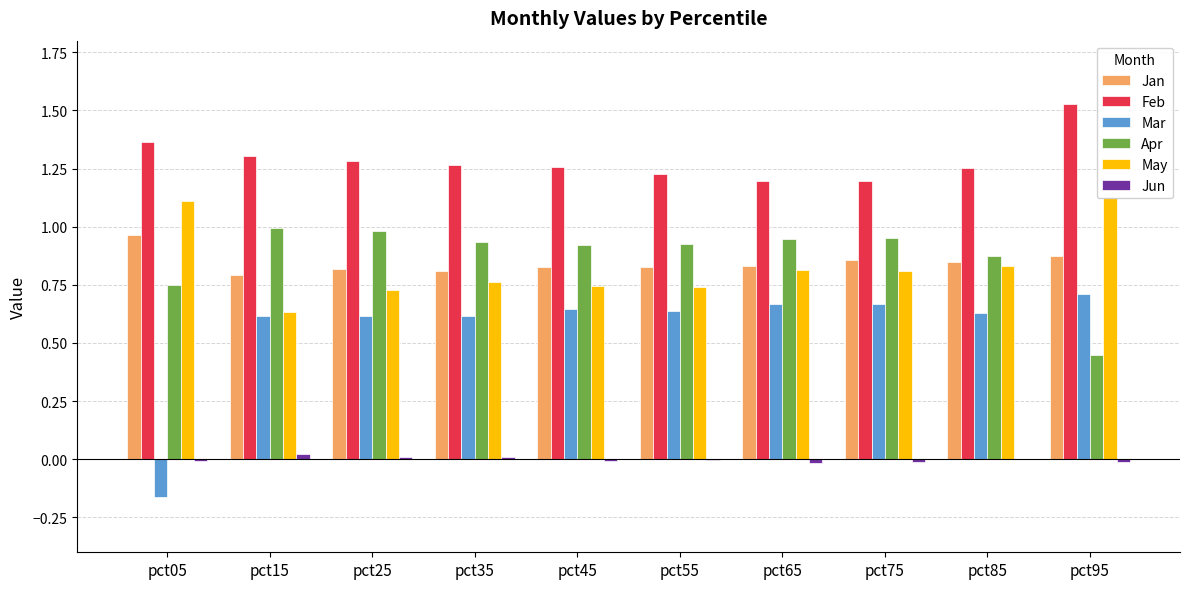

What is the minimum value for Apr?

0.4